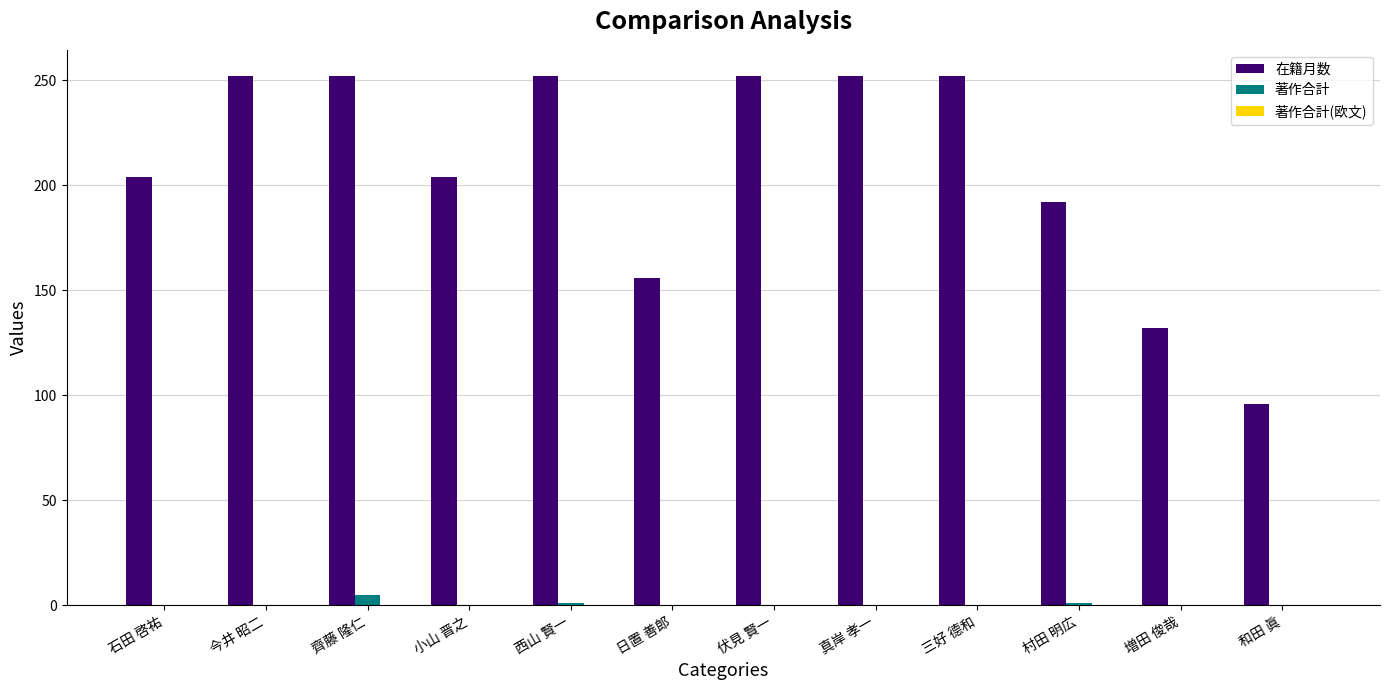

What is the sum of all 在籍月数 values?

2496